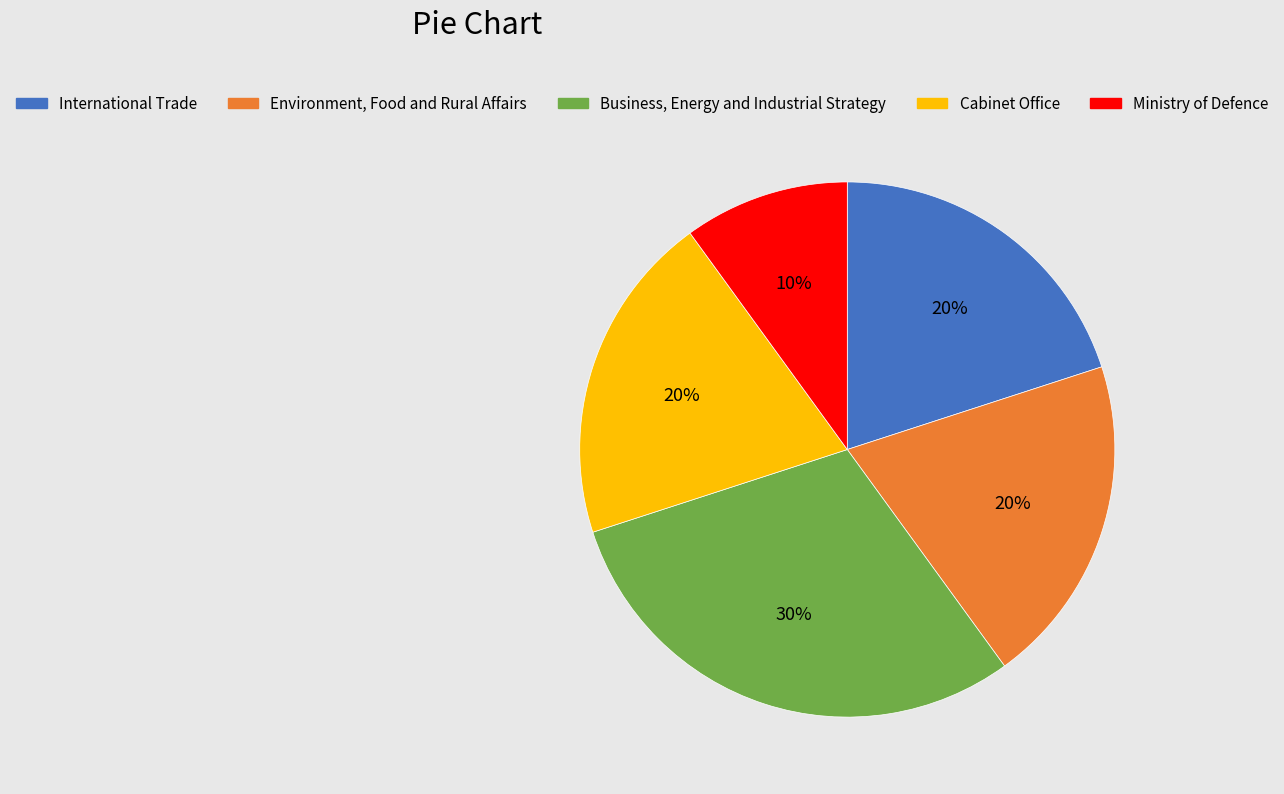

To the nearest percent, what portion does Environment, Food and Rural Affairs represent?

20%